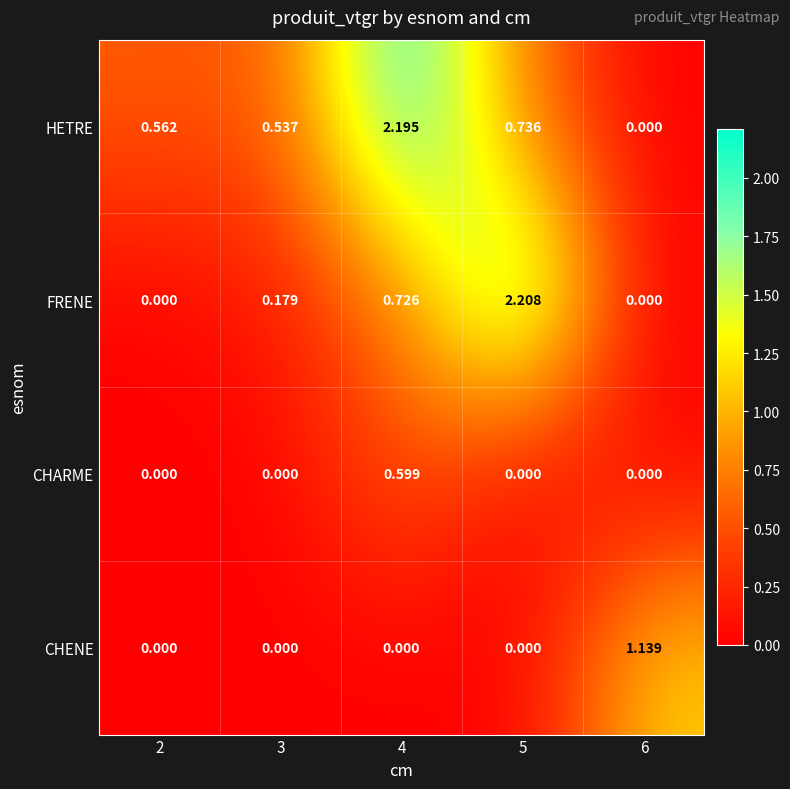

List the series in order of their overall mean, highest first.

HETRE, FRENE, CHENE, CHARME